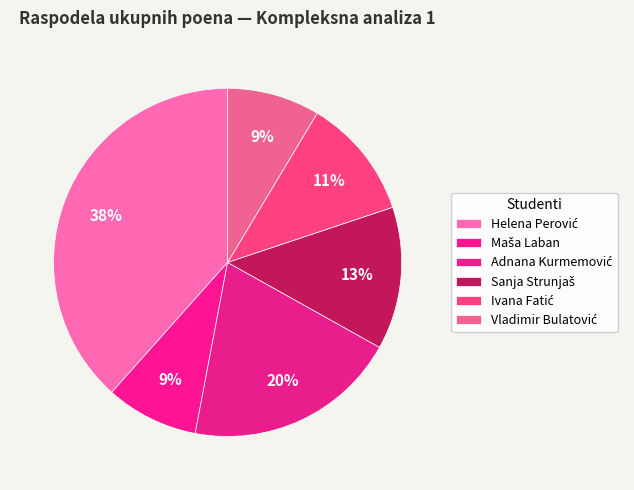

How many segments does this pie chart have?

6